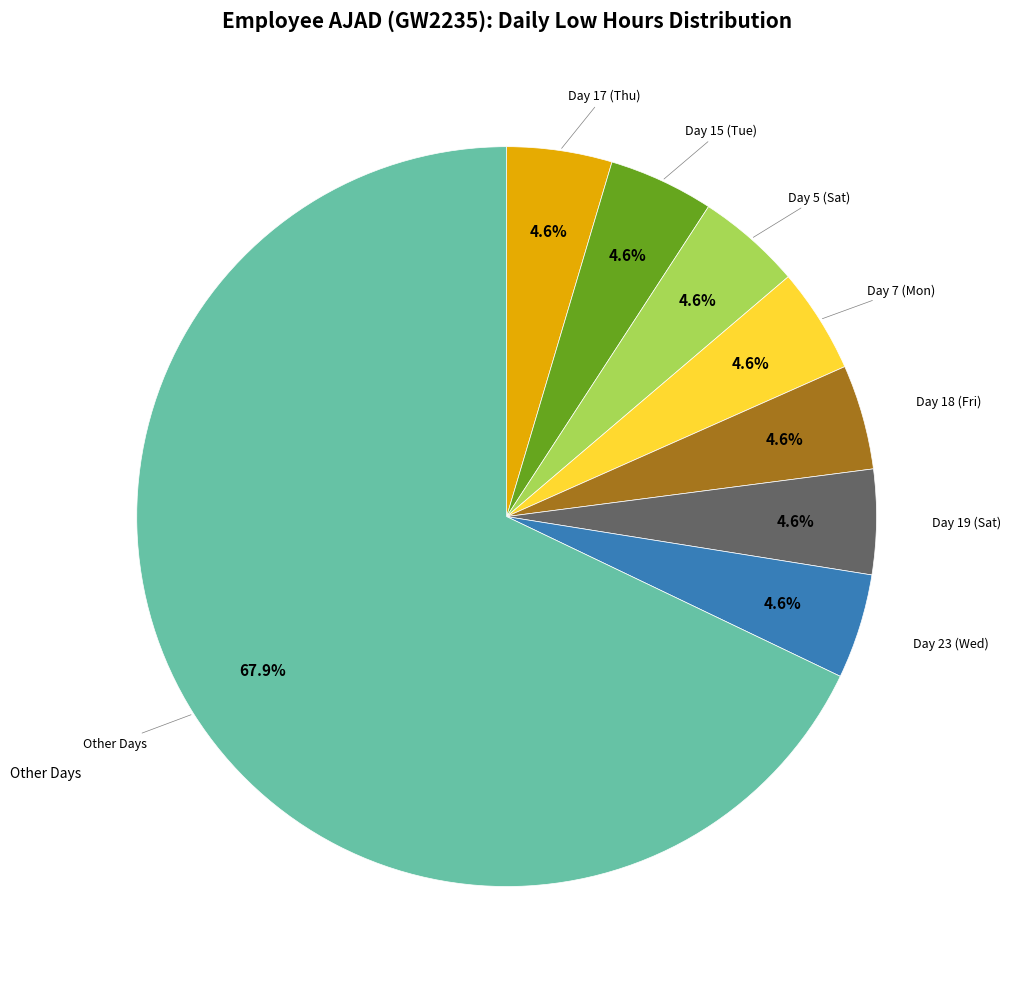

How many segments does this pie chart have?

8